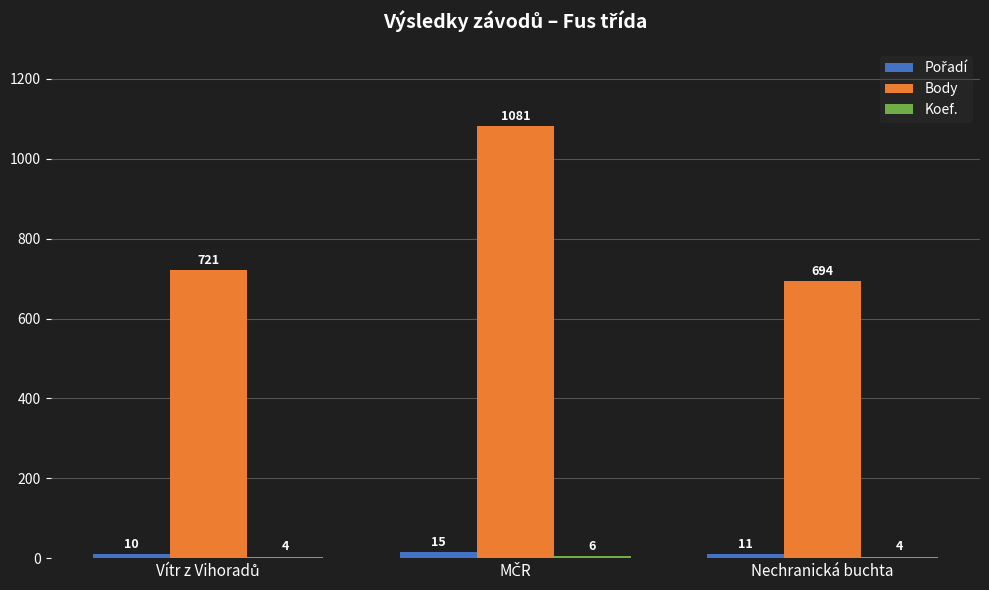

Is it true that Body equals 694 at Nechranická buchta?

True